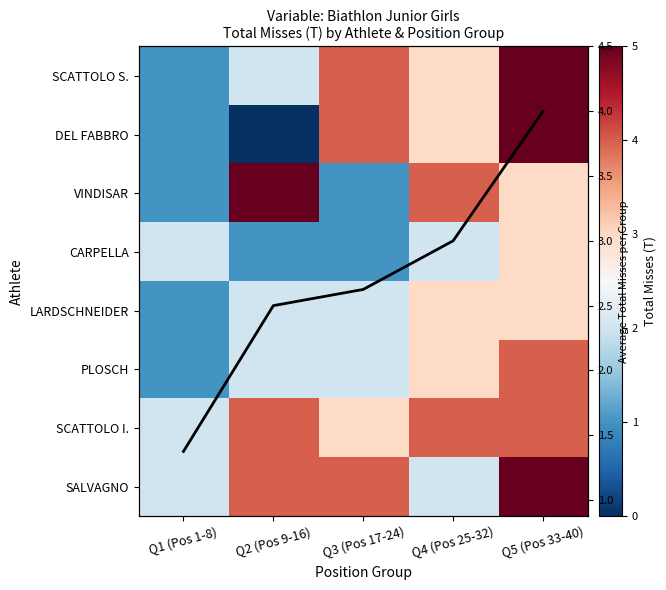

At which label is LARDSCHNEIDER closest to 2?

Q2 (Pos 9-16)